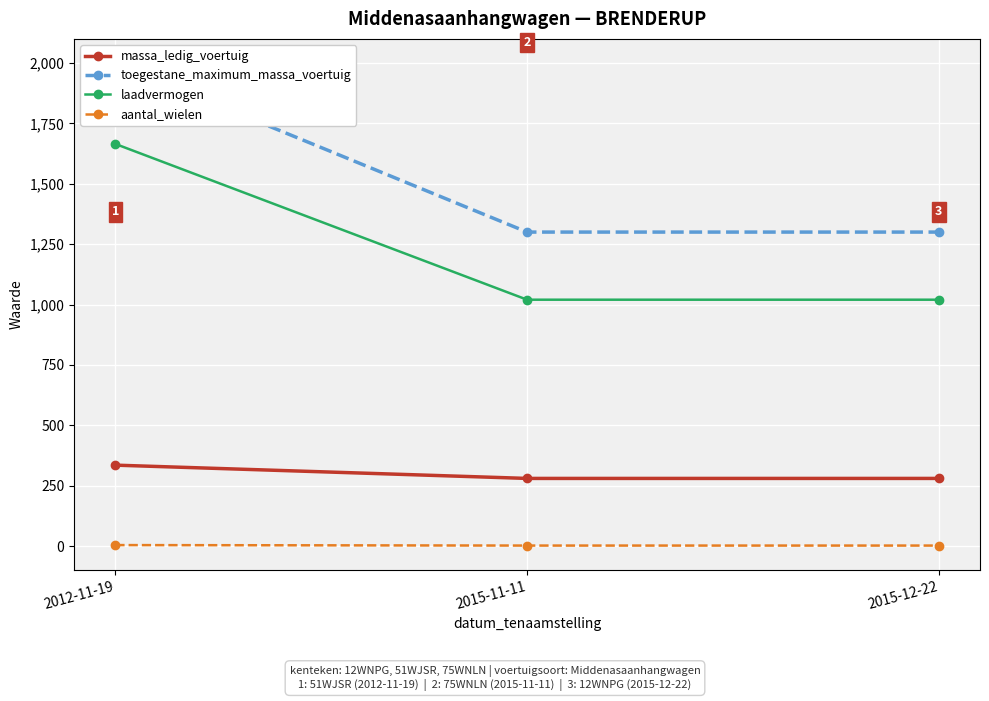

List the labels in order of laadvermogen value, smallest first.

2015-11-11, 2015-12-22, 2012-11-19